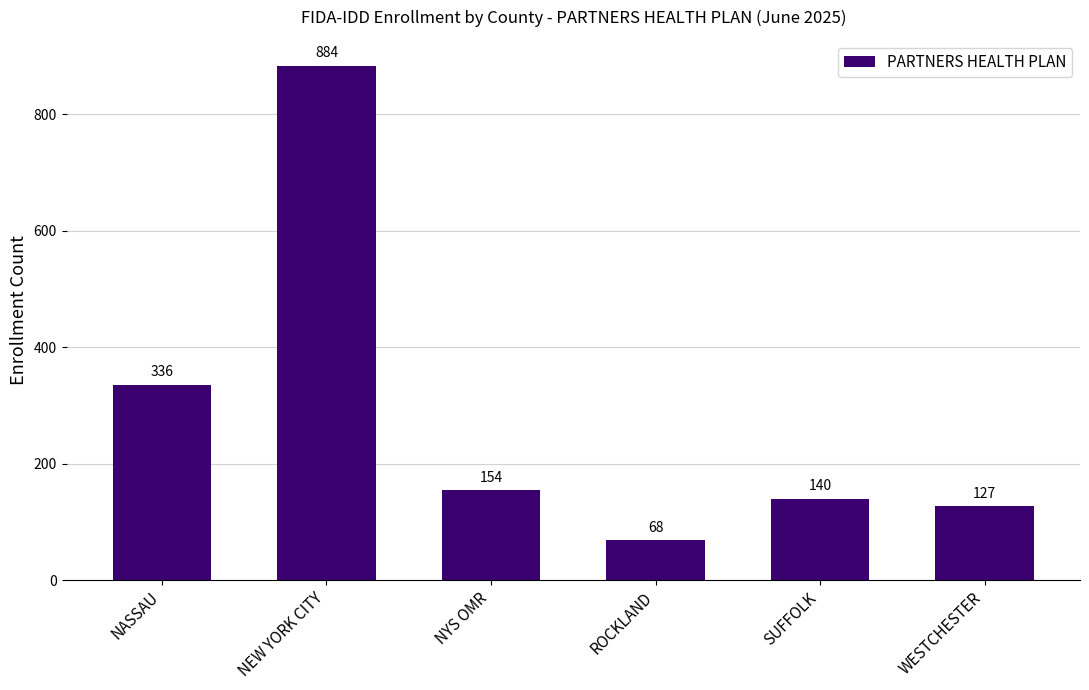

What is the difference between the maximum and second lowest values?

757